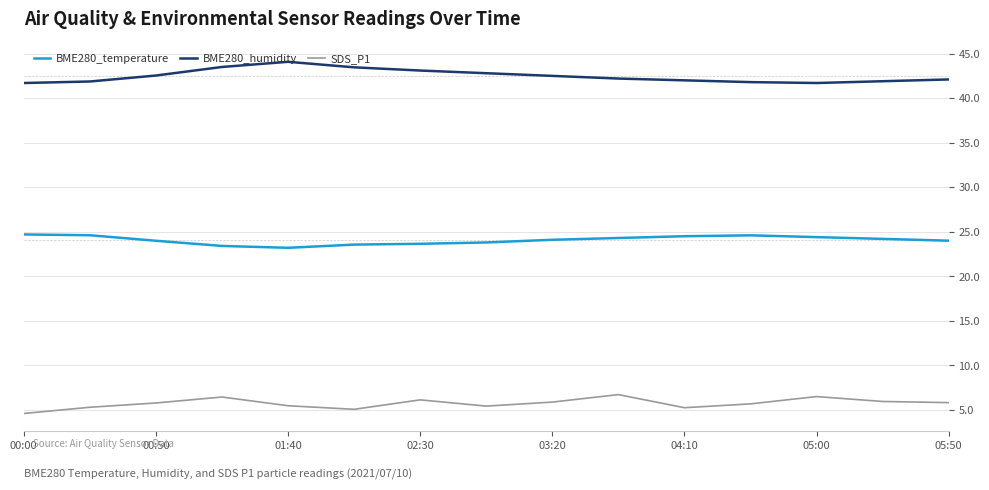

Which series has the largest total across all categories?

BME280_humidity